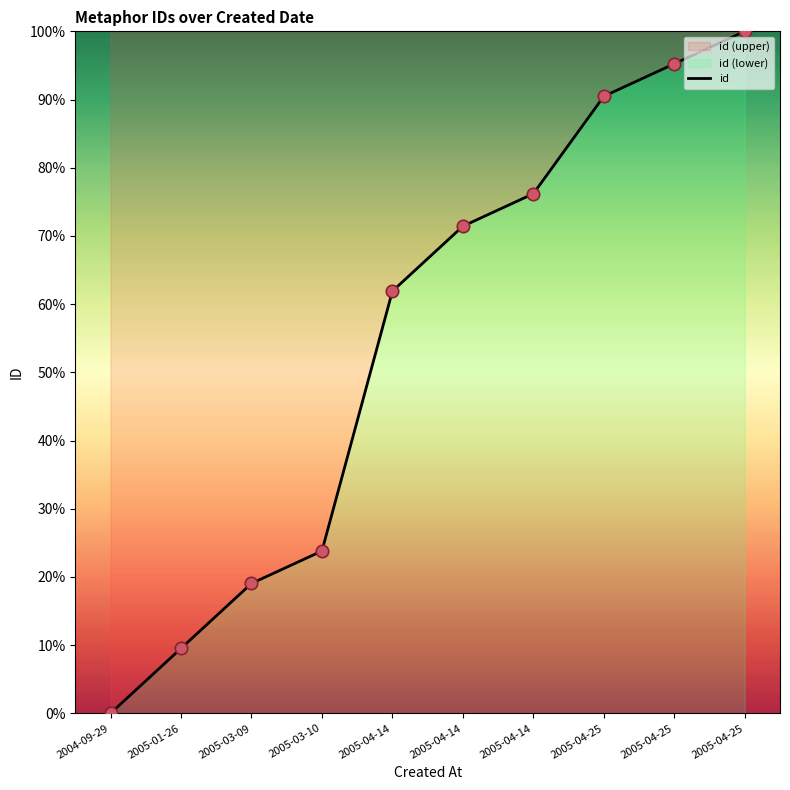

What is the ratio of the value at 2005-01-26 to the value at 2005-04-14?

0.1